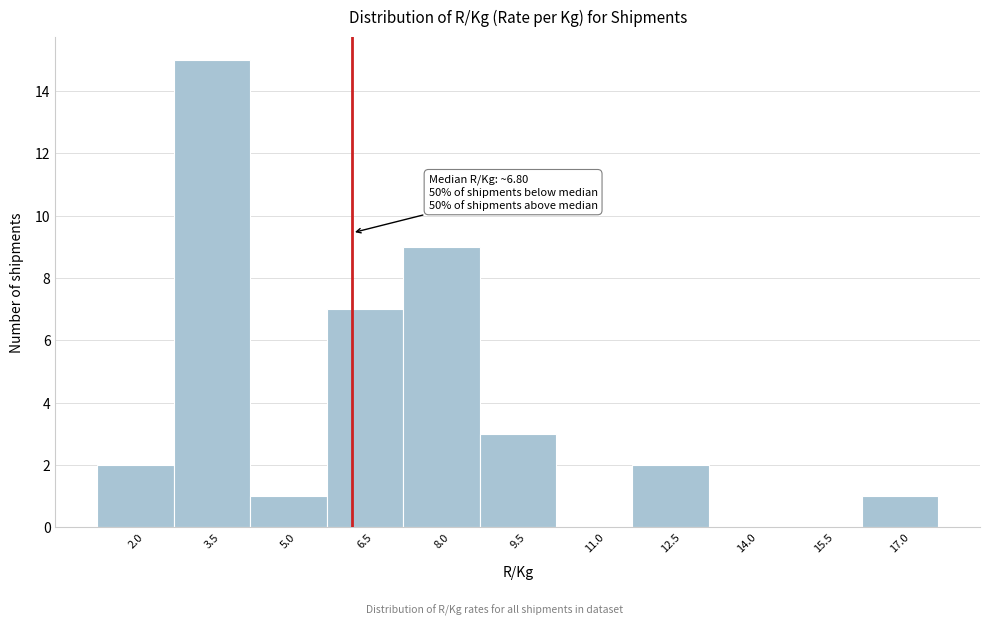

Reading right to left, extract all data points from this chart.

17.0=1	15.5=0	14.0=0	12.5=2	11.0=0	9.5=3	8.0=9	6.5=7	5.0=1	3.5=15	2.0=2